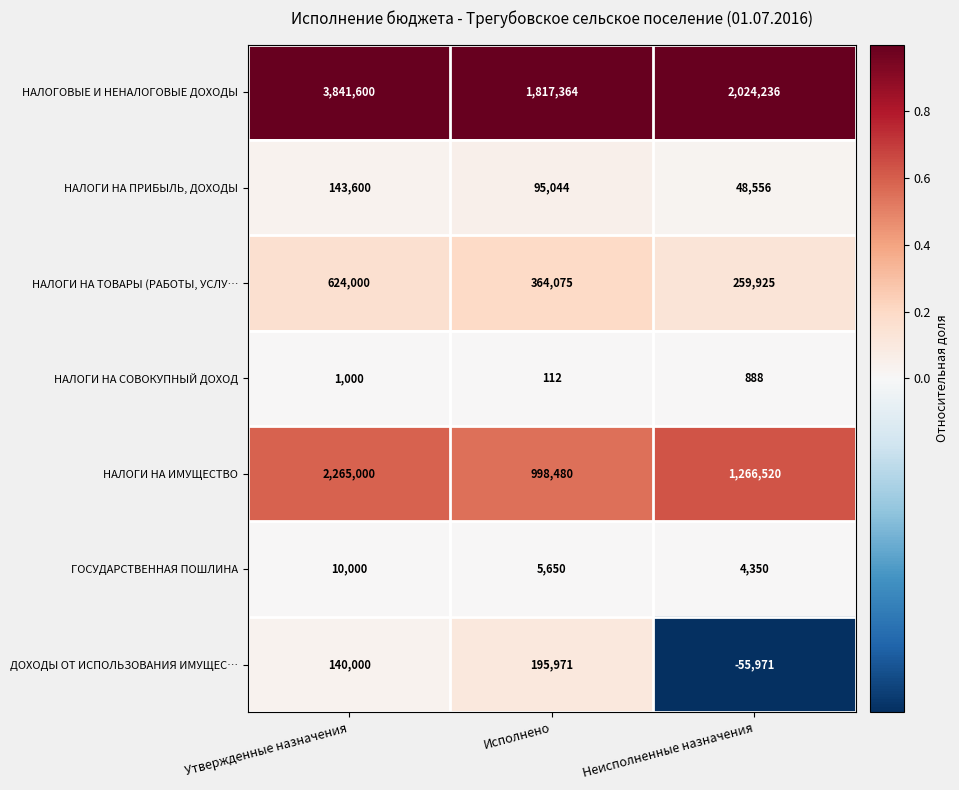

What is the sum of the ДОХОДЫ ОТ ИСПОЛЬЗОВАНИЯ ИМУЩЕС… values at Утвержденные назначения and Исполнено?

335971